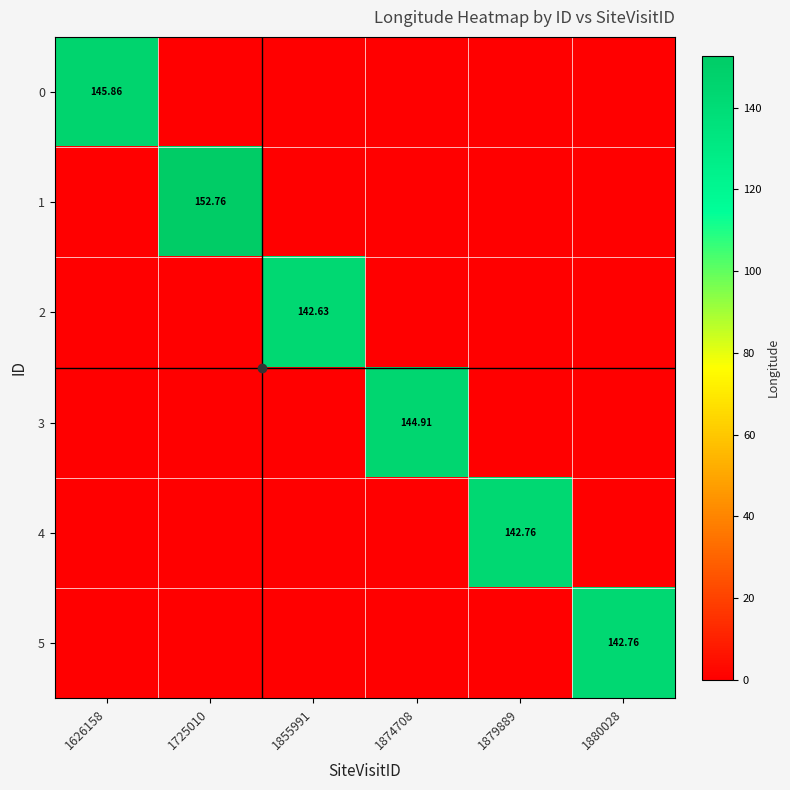

The 0 series shows -48.4 at 1880028. True or false?

False